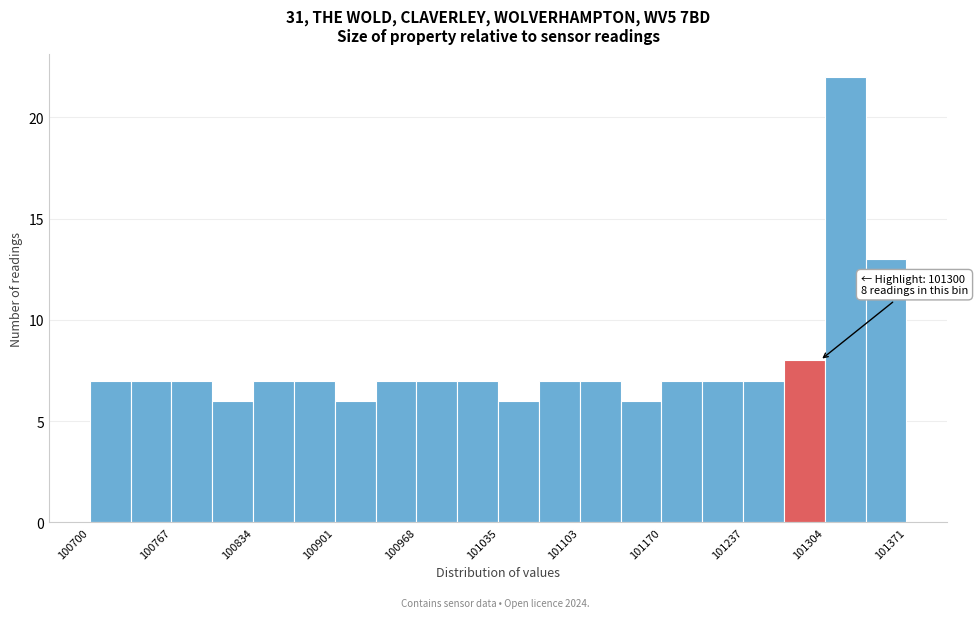

Read against the x-axis, roughly where is the centre of the tallest bar?

101320